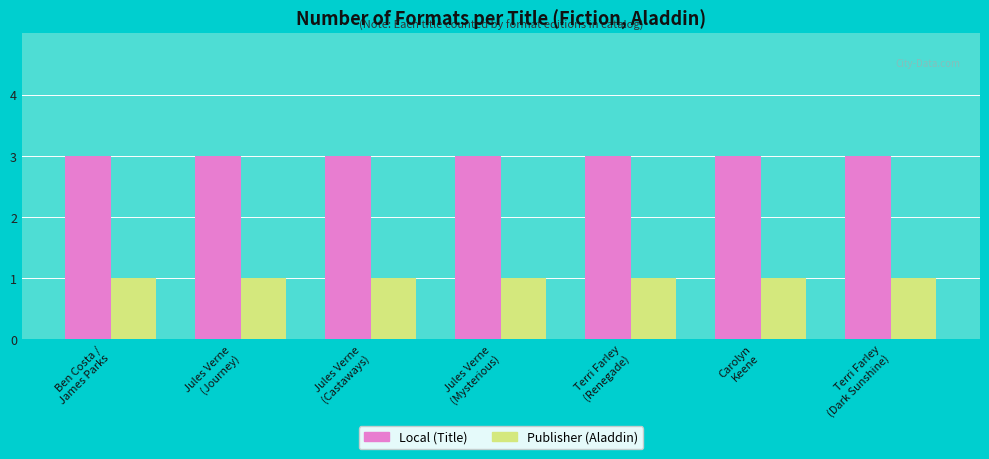

What is the label of the 1st bar from the left?

Ben Costa /
James Parks